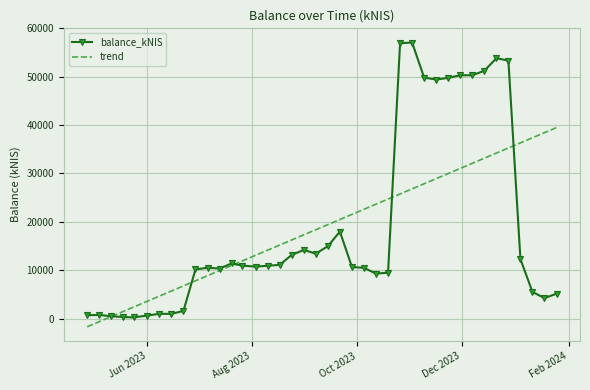

What is the maximum value shown in the chart?

57065.5